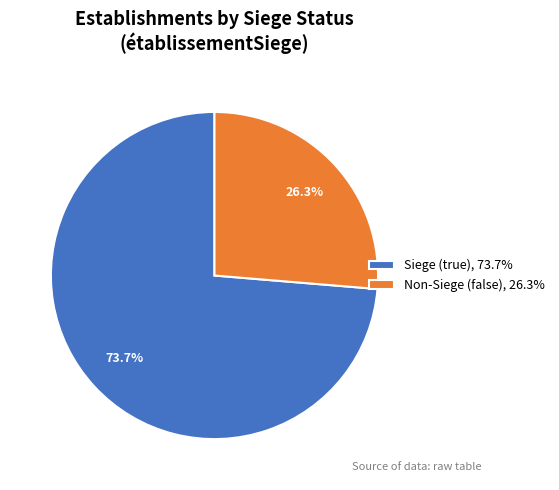

Which category has the biggest portion of the pie?

Siege (true), 73.7%